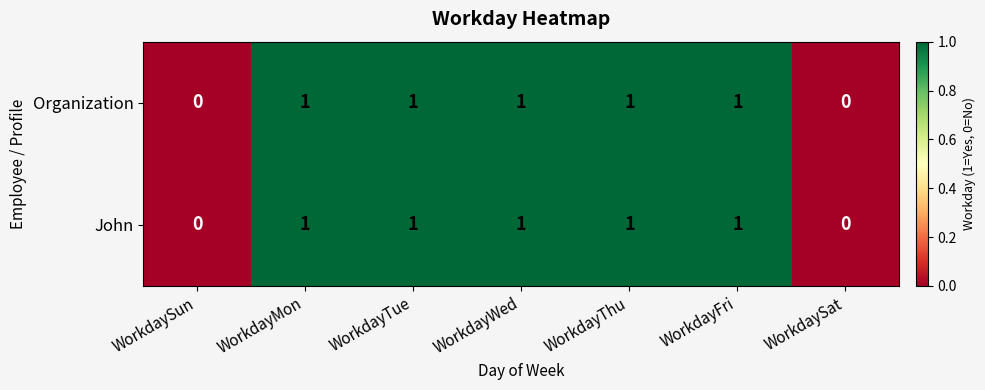

True or false: John has a value of 1 at WorkdayWed.

True